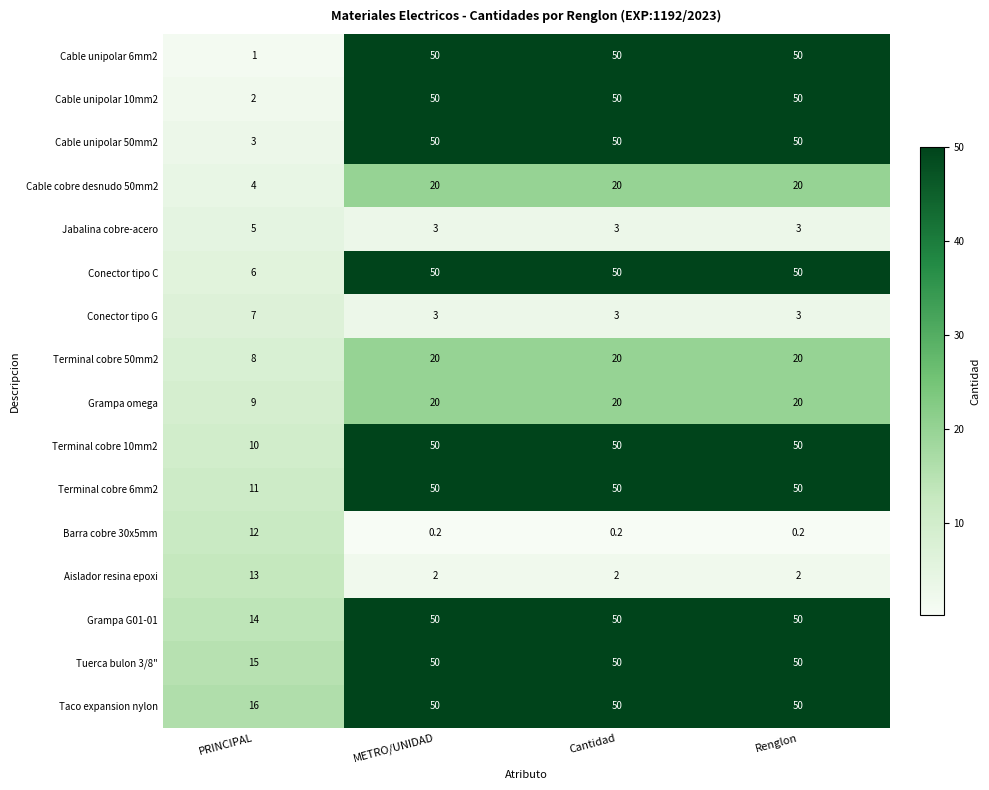

Which series changed the most between PRINCIPAL and Cantidad?

Cable unipolar 6mm2